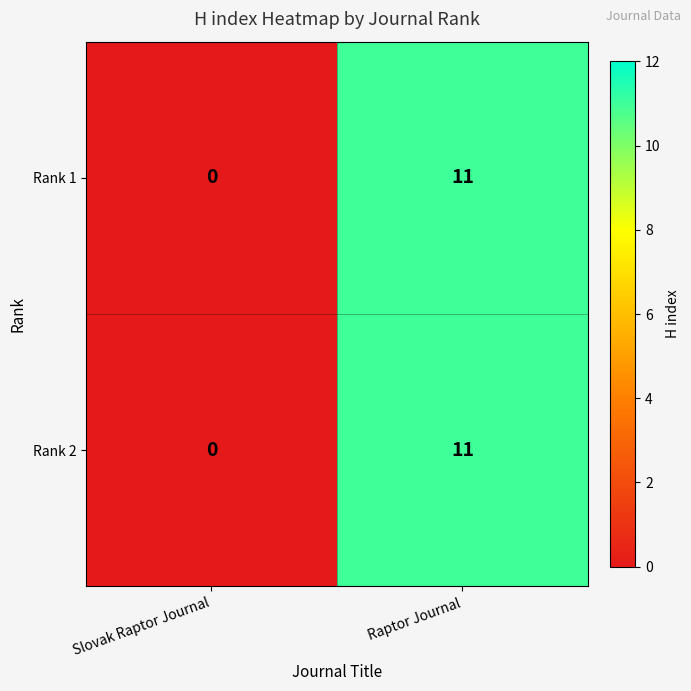

How many data points does each series have?

2